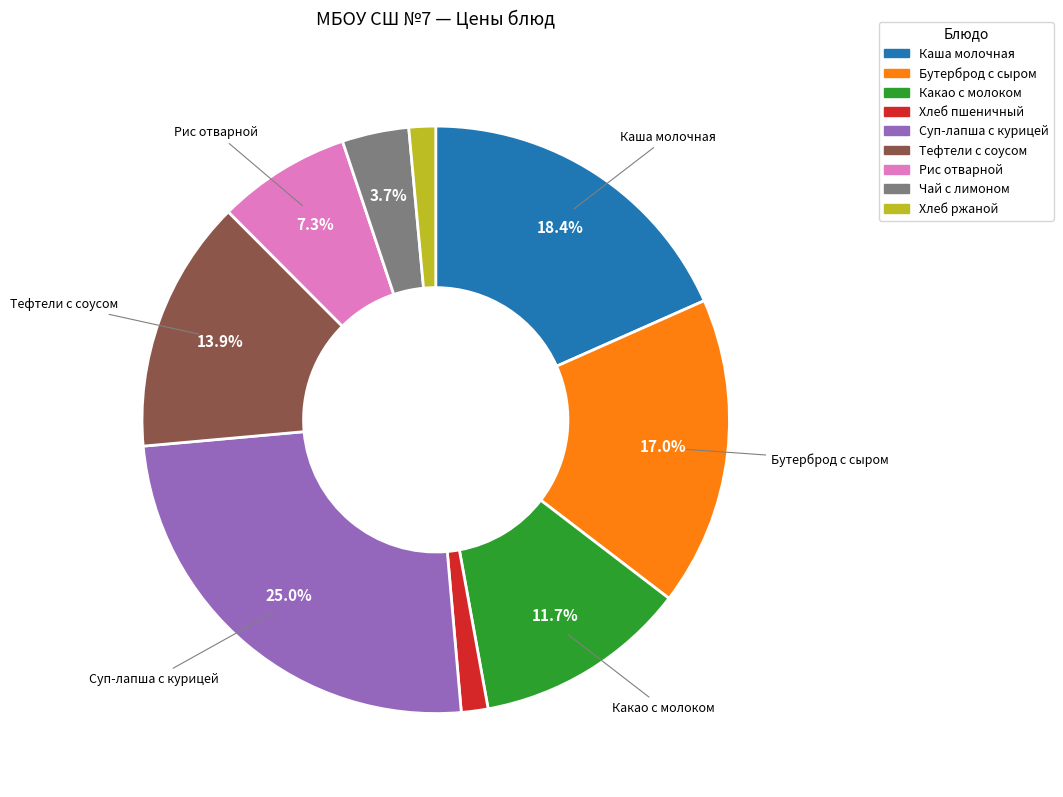

Count the number of slices in the pie.

9